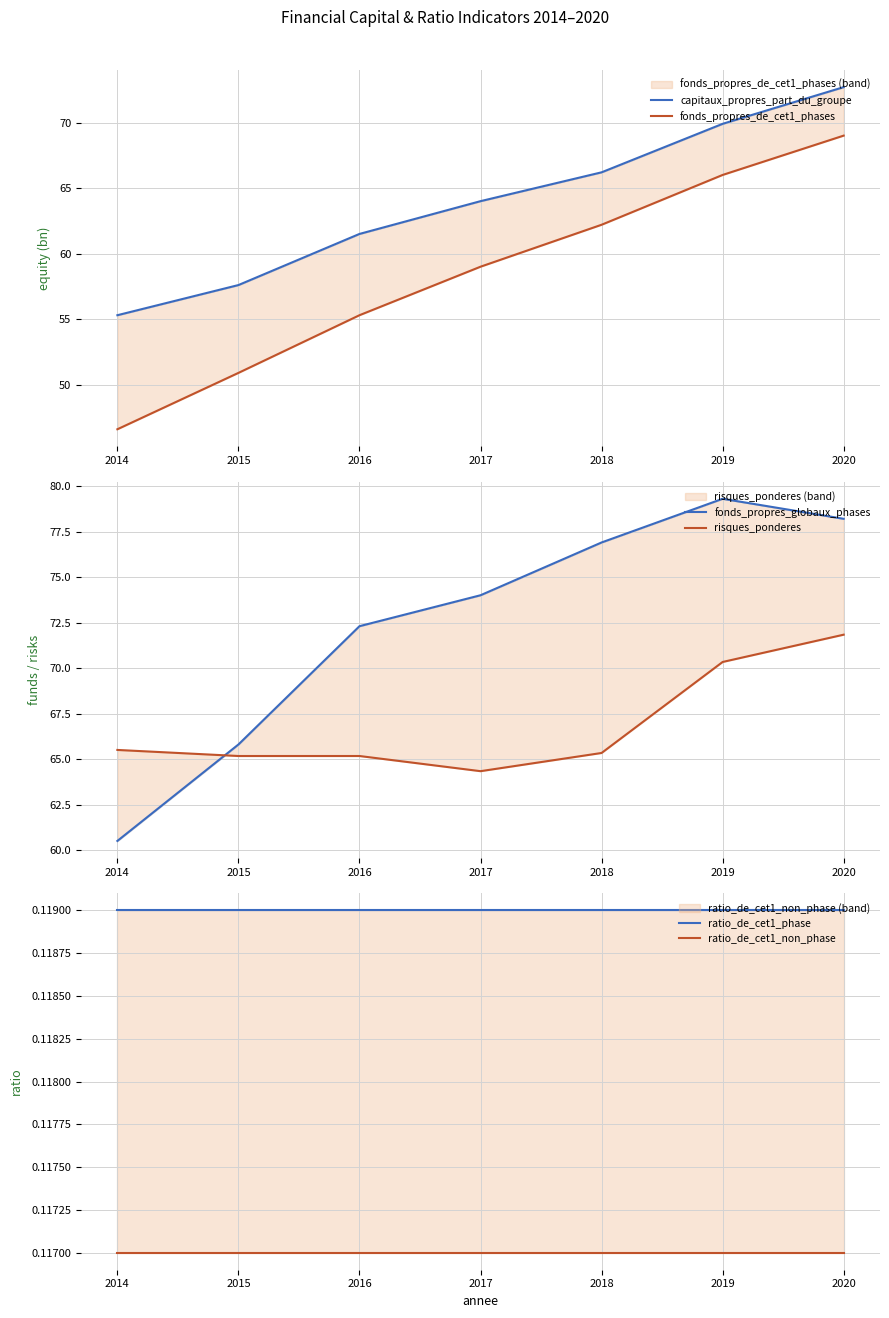

Reading right to left, list all the values displayed in this chart.

capitaux_propres_part_du_groupe: 72.7	69.9	66.2	64.0	61.5	57.6	55.3
fonds_propres_de_cet1_phases: 69.0	66.0	62.2	59.0	55.3	50.9	46.6
fonds_propres_globaux_phases: 78.2	79.3	76.9	74.0	72.3	65.8	60.5
risques_ponderes: 71.8	70.3	65.3	64.3	65.2	65.2	65.5
ratio_de_cet1_phase: 0.1	0.1	0.1	0.1	0.1	0.1	0.1
ratio_de_cet1_non_phase: 0.1	0.1	0.1	0.1	0.1	0.1	0.1